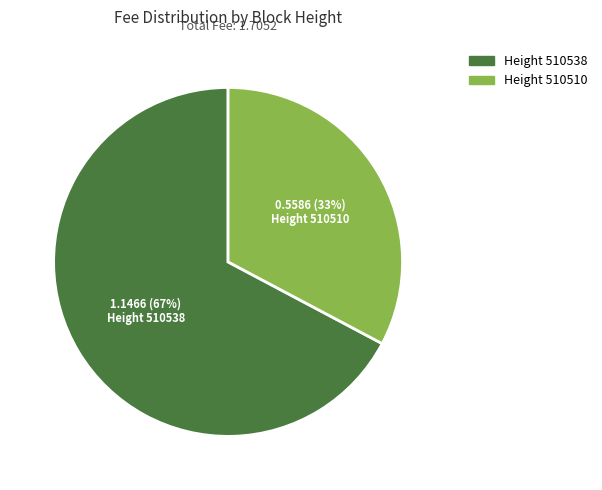

Is there any slice that represents more than half of the pie?

Yes